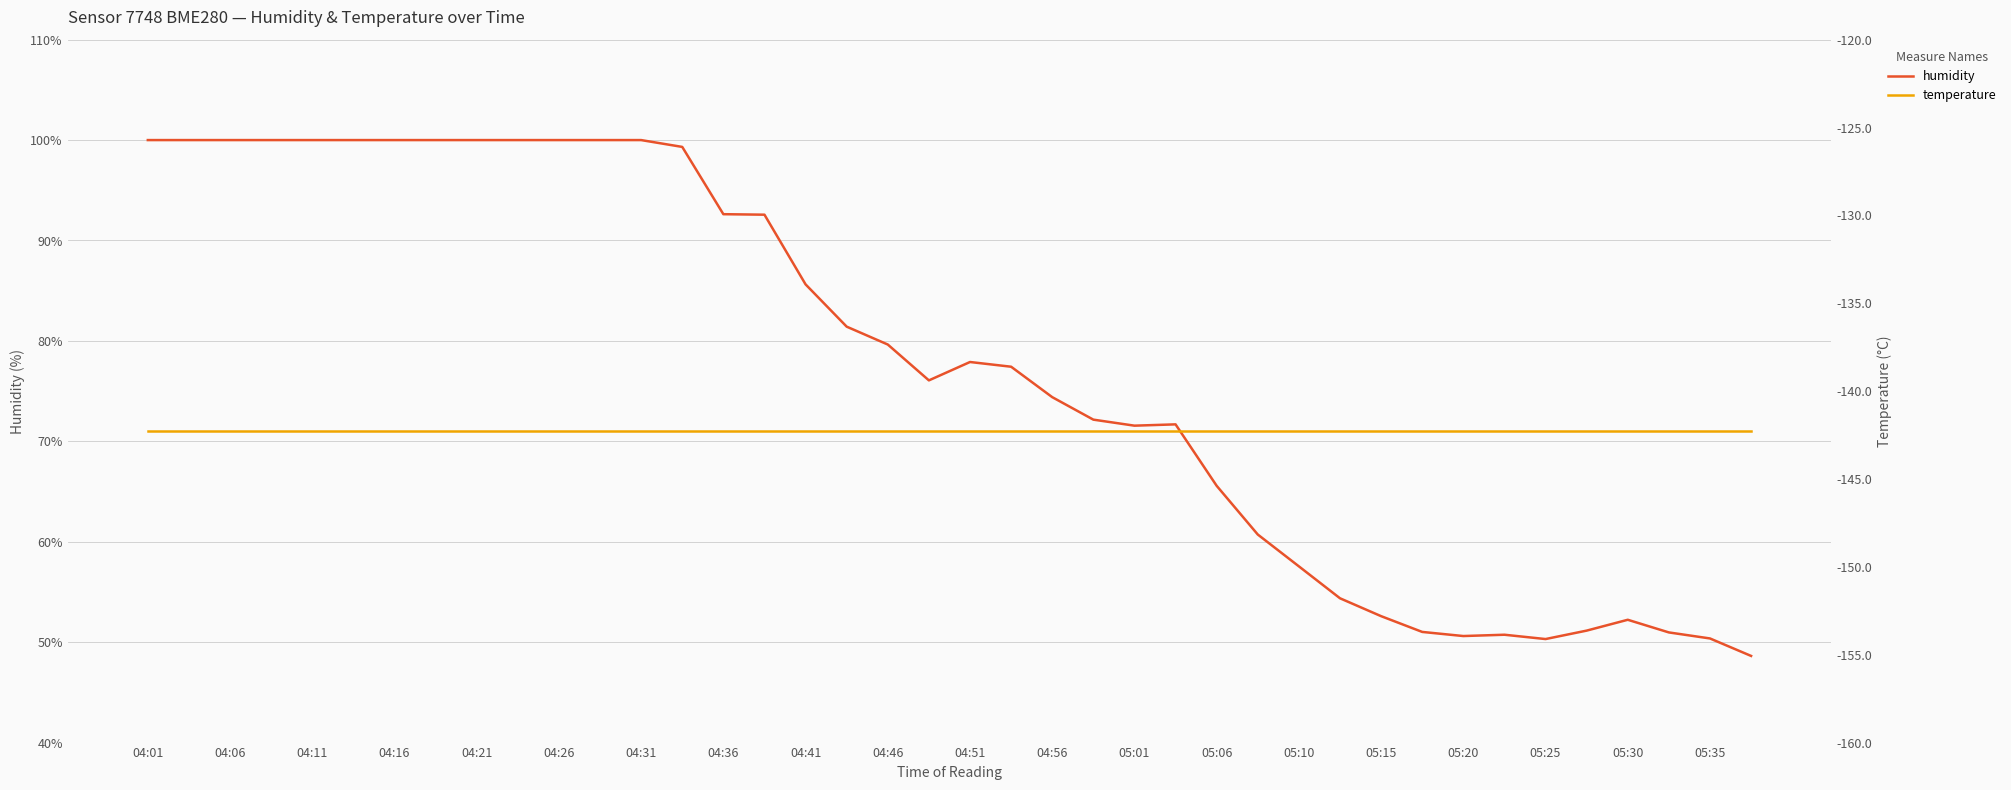

Reading left to right, extract all data points from this chart.

humidity: 100.0	100.0	100.0	100.0	100.0	100.0	100.0	100.0	100.0	100.0	100.0	100.0	100.0	99.3	92.6	92.6	85.6	81.4	79.6	76.1	77.9	77.4	74.4	72.2	71.6	71.7	65.6	60.7	57.5	54.4	52.6	51.0	50.6	50.7	50.3	51.1	52.2	51.0	50.4	48.6
temperature: -142.3	-142.3	-142.3	-142.3	-142.3	-142.3	-142.3	-142.3	-142.3	-142.3	-142.3	-142.3	-142.3	-142.3	-142.3	-142.3	-142.3	-142.3	-142.3	-142.3	-142.3	-142.3	-142.3	-142.3	-142.3	-142.3	-142.3	-142.3	-142.3	-142.3	-142.3	-142.3	-142.3	-142.3	-142.3	-142.3	-142.3	-142.3	-142.3	-142.3